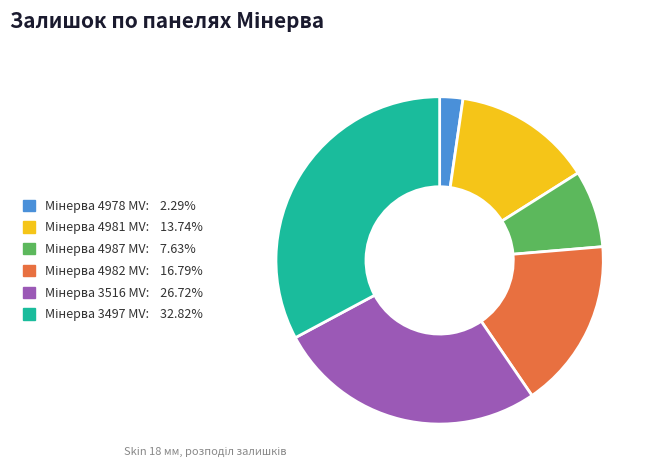

Is there any slice that represents more than half of the pie?

No